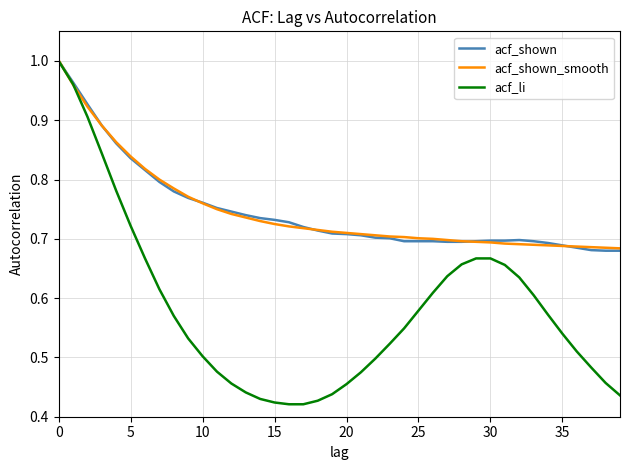

Which series has the widest spread of values?

acf_li